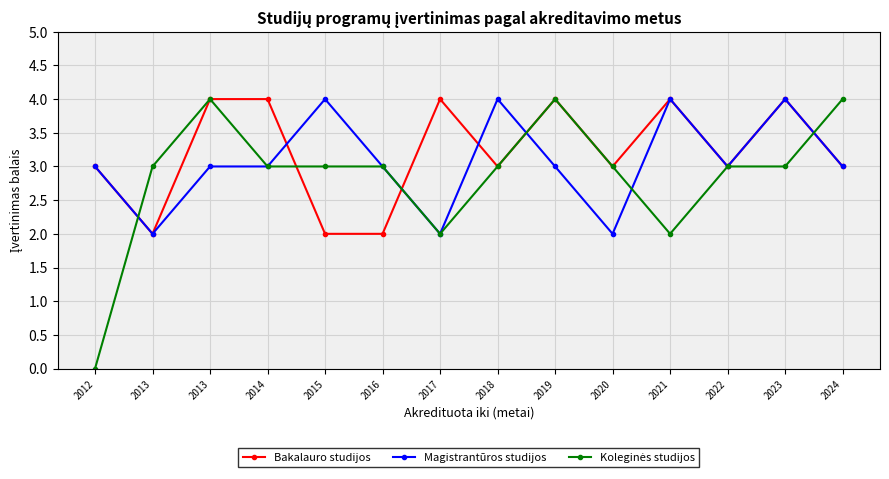

How many lines are shown in the chart?

3